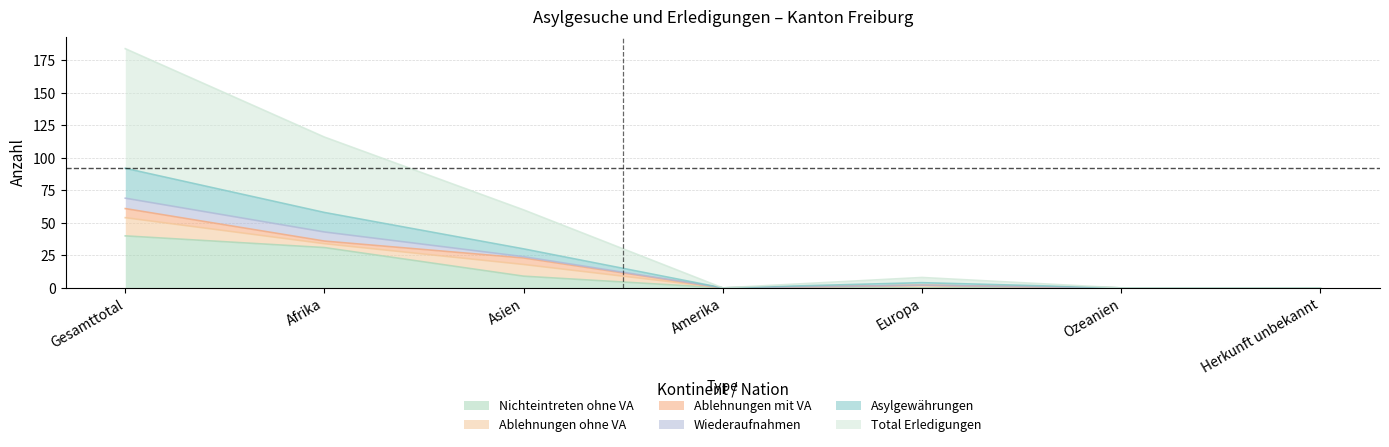

True or false: Total_Erledigungen and Asylgewährungen intersect in this chart.

False